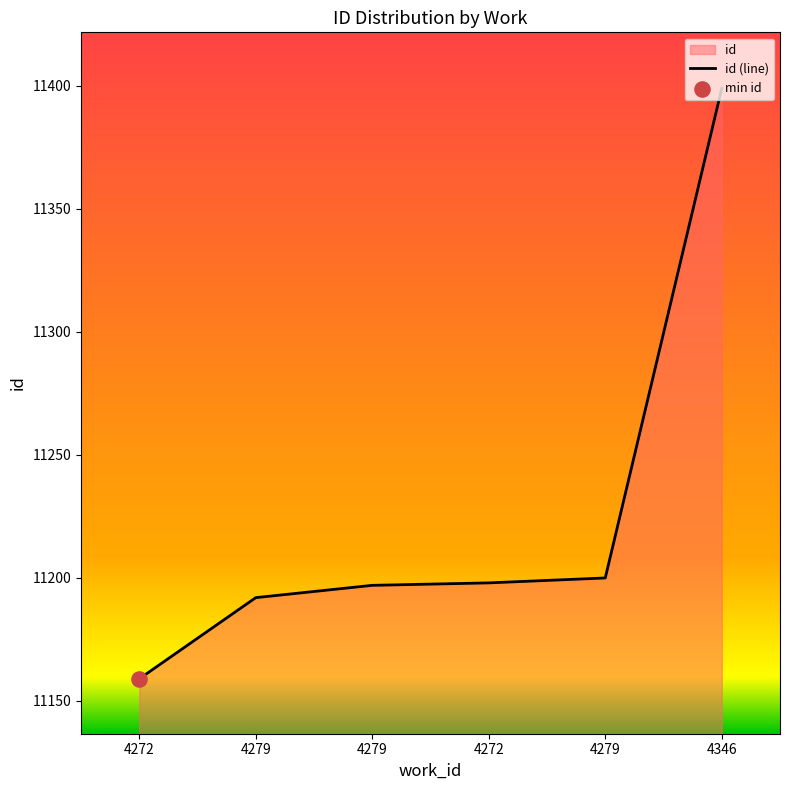

Between 4279 and 4272, which is larger?

4279